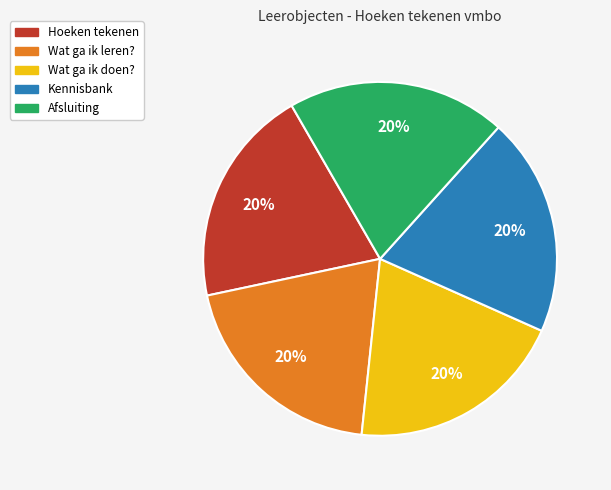

To the nearest percent, what is the average slice percentage?

20%